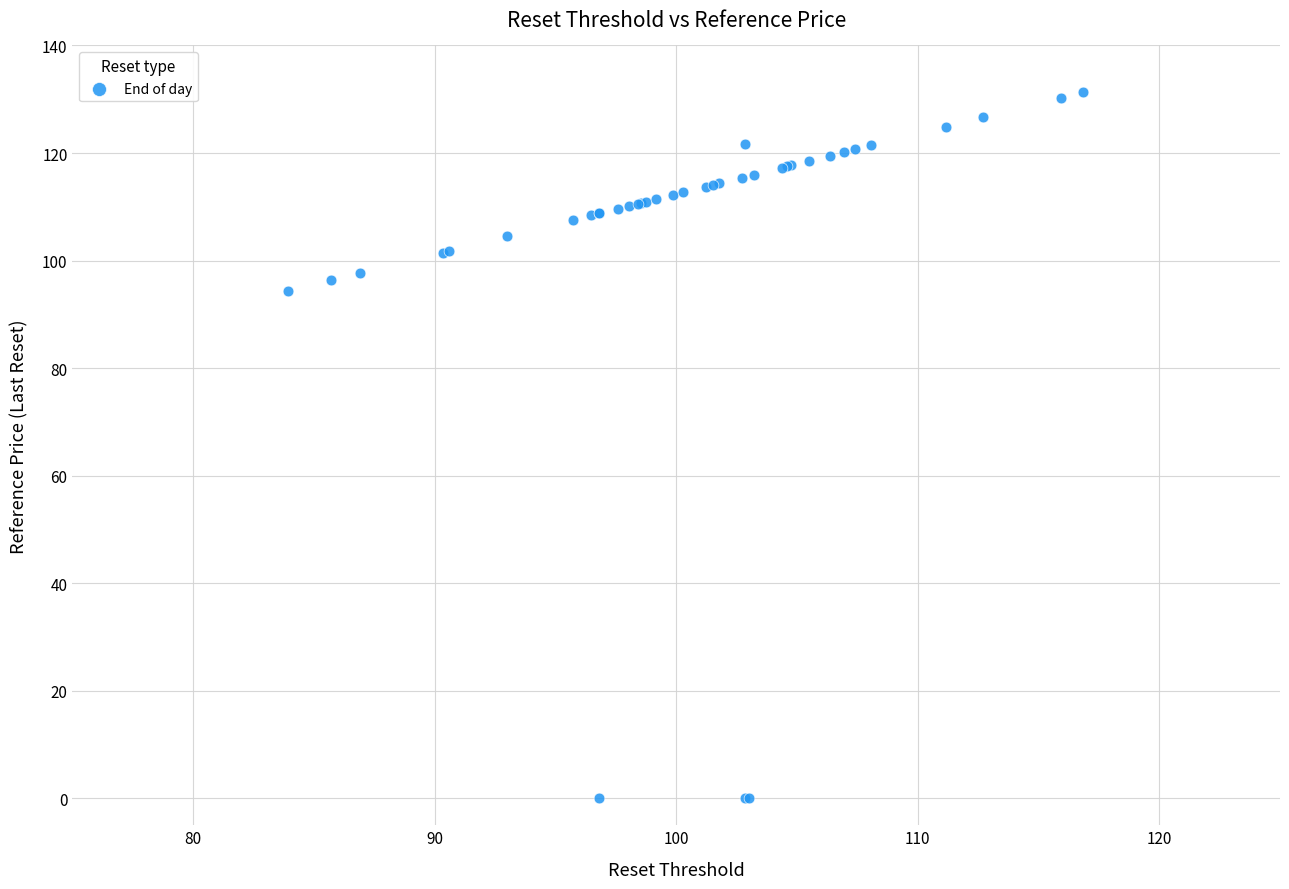

What Y value in the scatter plot is closest to 65?

94.3